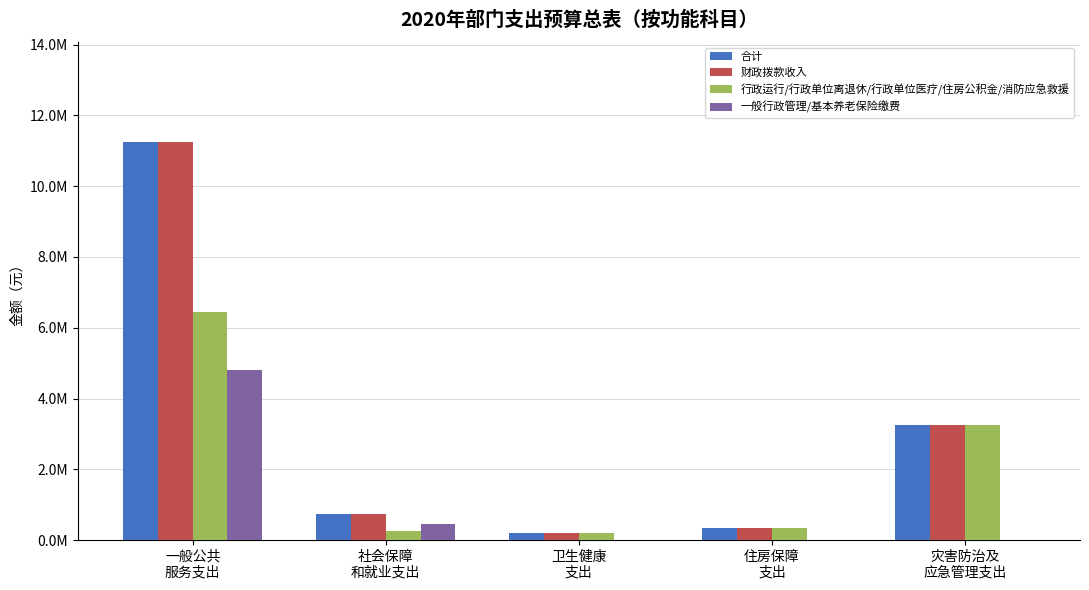

Which label corresponds to the smallest value in the chart?

卫生健康
支出